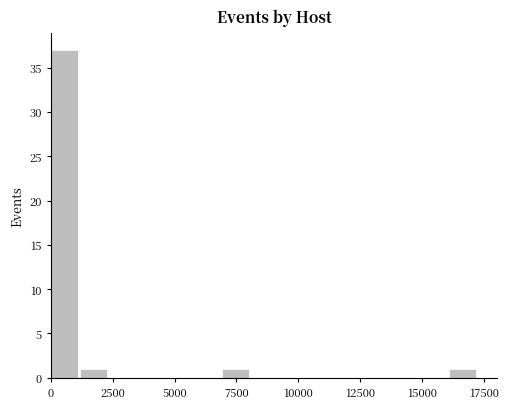

Around what value on the x-axis is the tallest bar? Give the approximate position of its centre, as read against the axis.

500